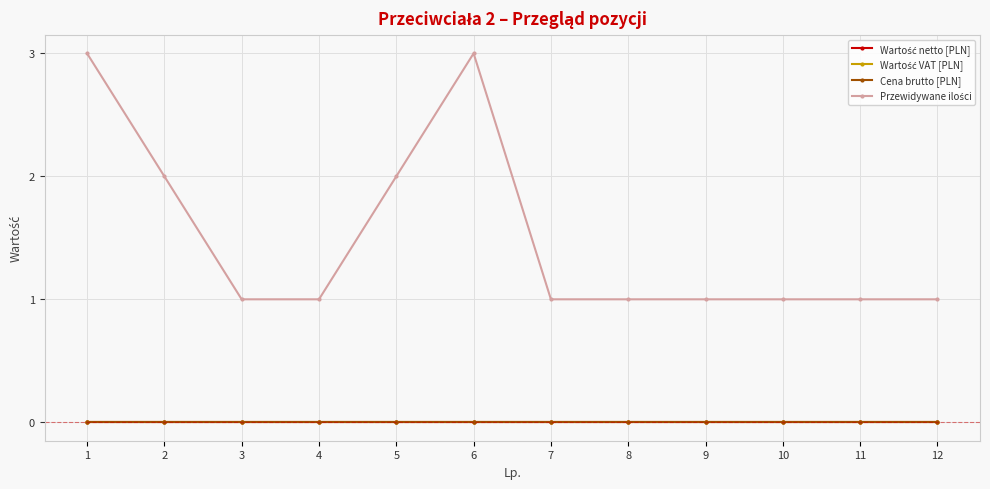

Which series has the largest total across all categories?

Przewidywane ilości